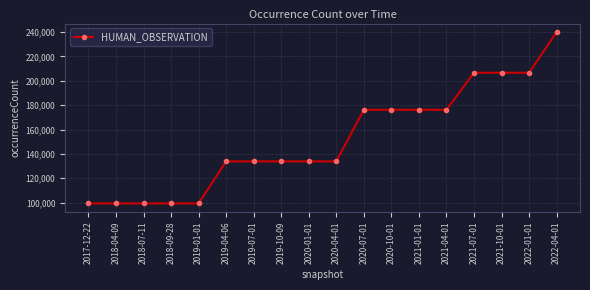

How many lines are shown in the chart?

1